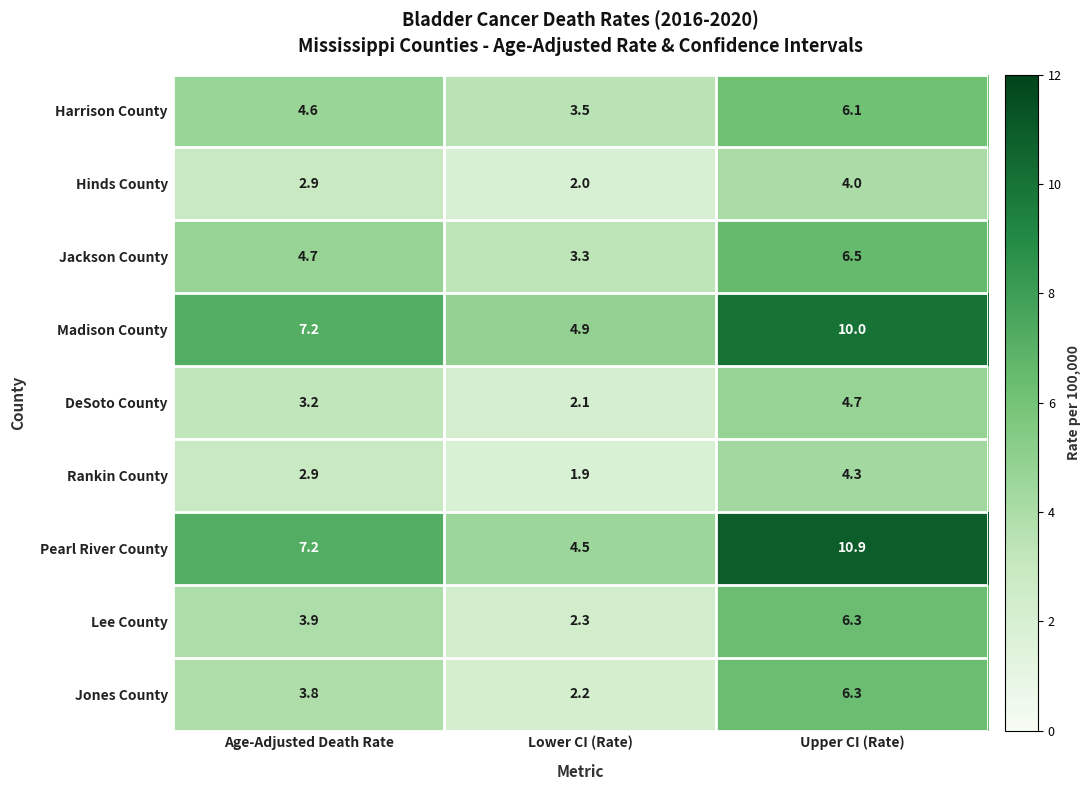

Which label corresponds to the largest value in the chart?

Upper CI (Rate)